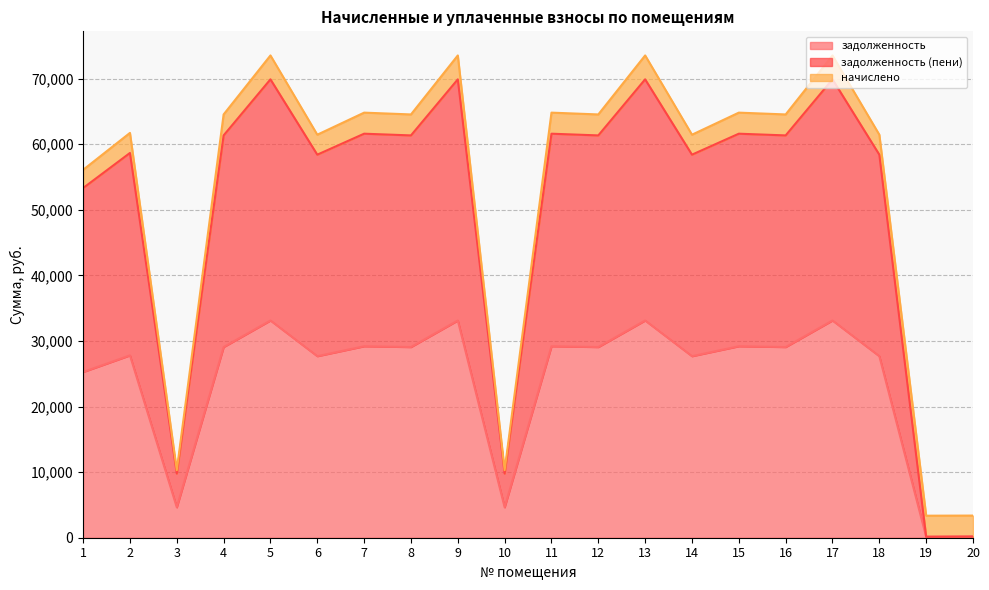

True or false: задолженность and задолженность (пени) cross at least once.

False